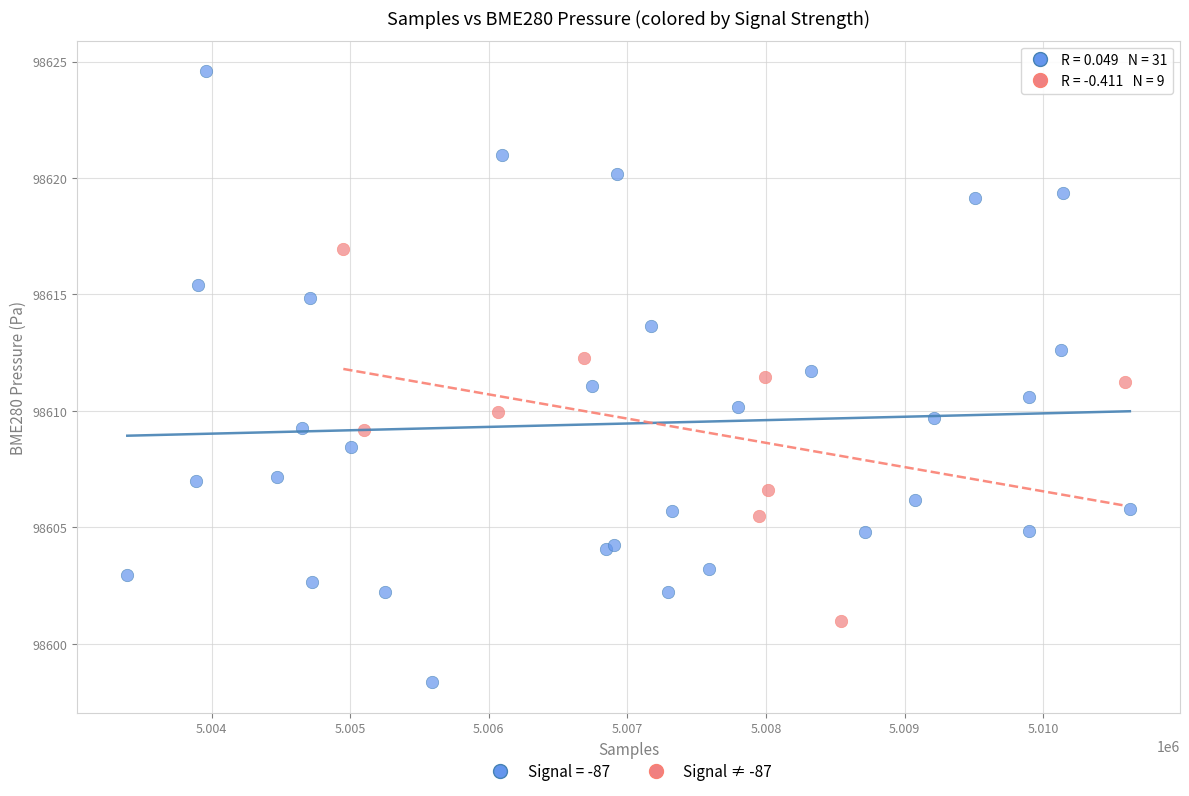

Which series reaches the maximum Y coordinate?

Signal = -87